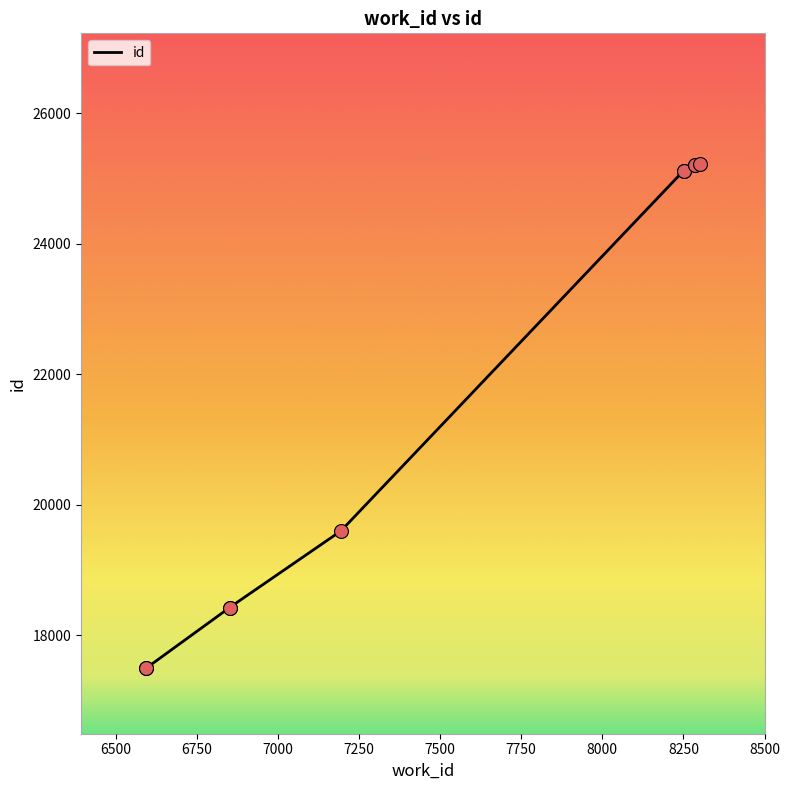

Approximately how many times larger is the value at 8287 compared to 6851?

1.4